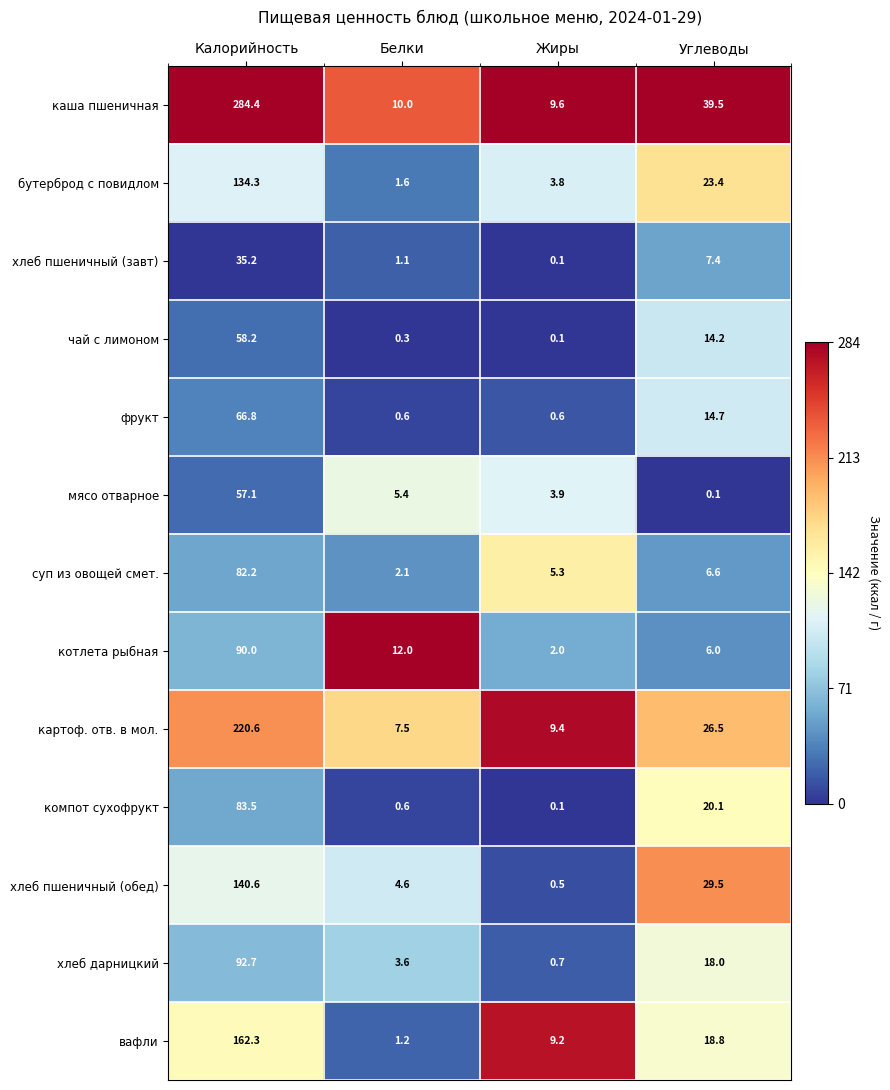

How many distinct data groups are displayed?

13